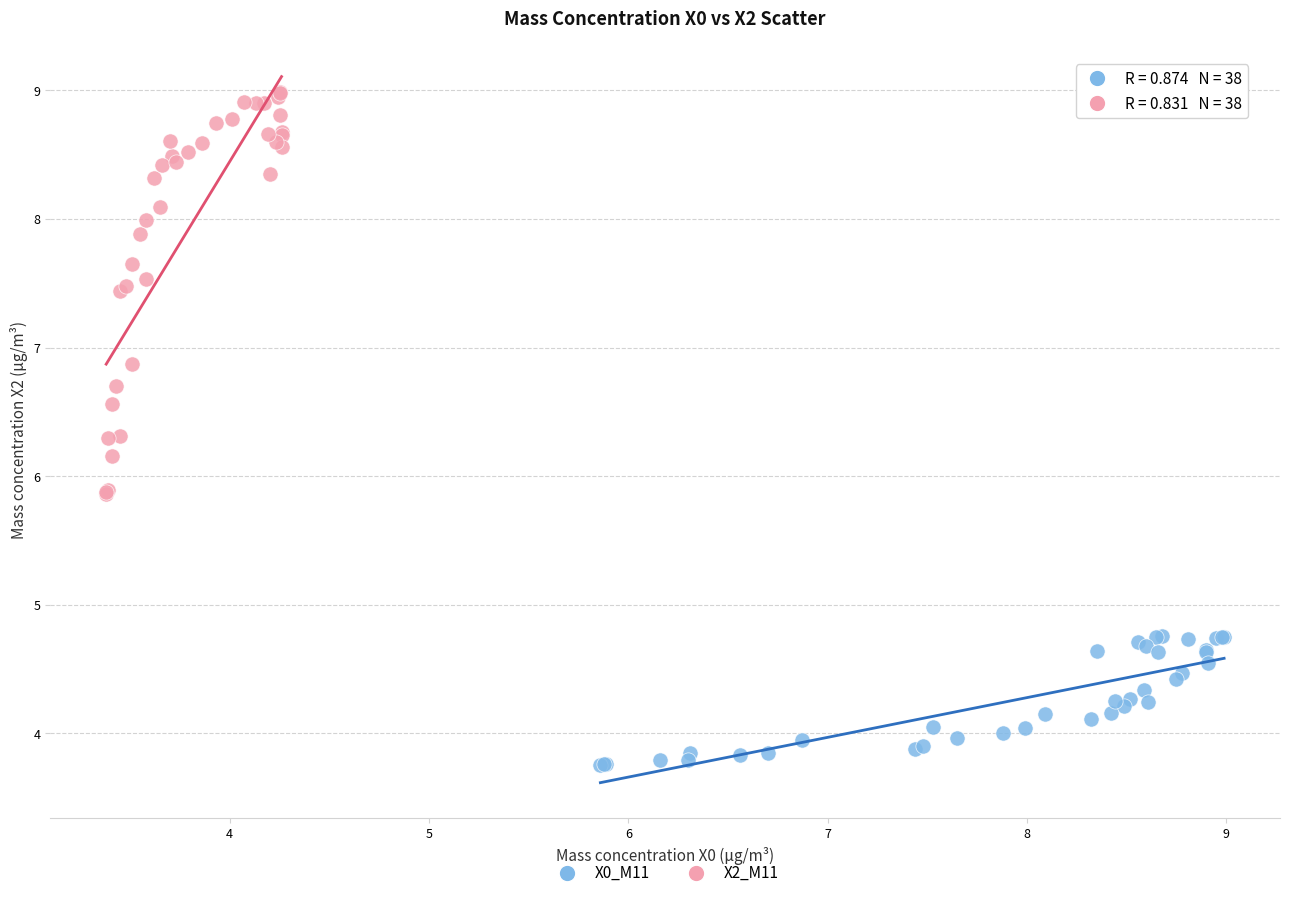

Which series has the largest Y range (max minus min)?

X2_M11